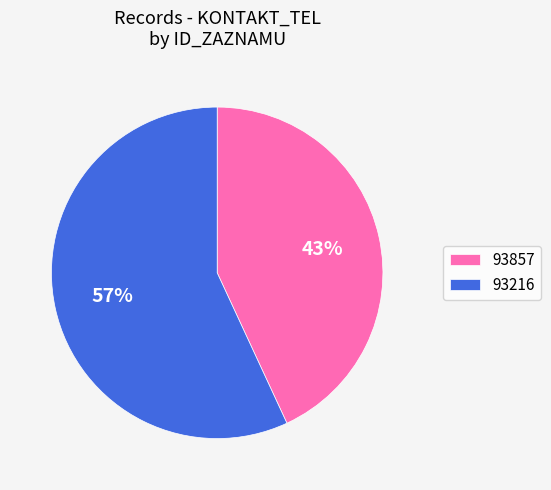

Which slice is the smallest?

93857